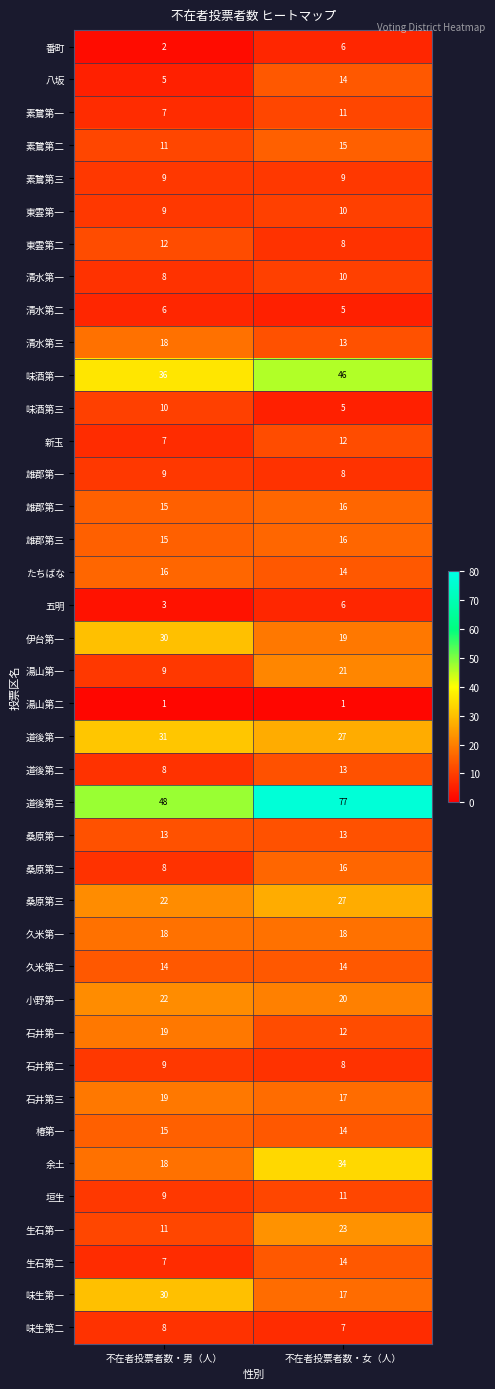

List the labels in order of 清水第二 value, smallest first.

不在者投票者数・女（人）, 不在者投票者数・男（人）